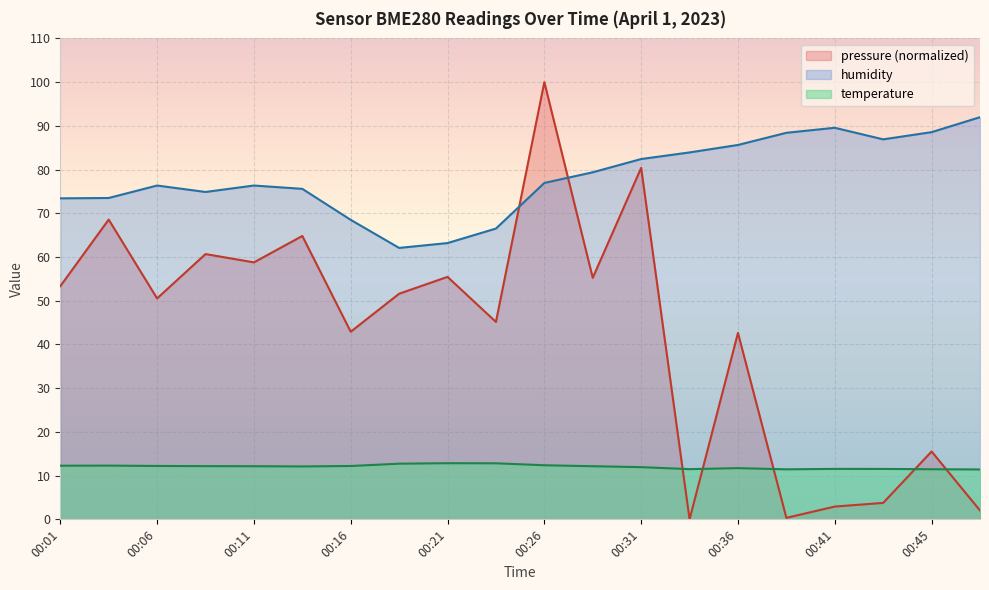

In humidity, how many points are higher than both neighbors (excluding endpoints)?

3